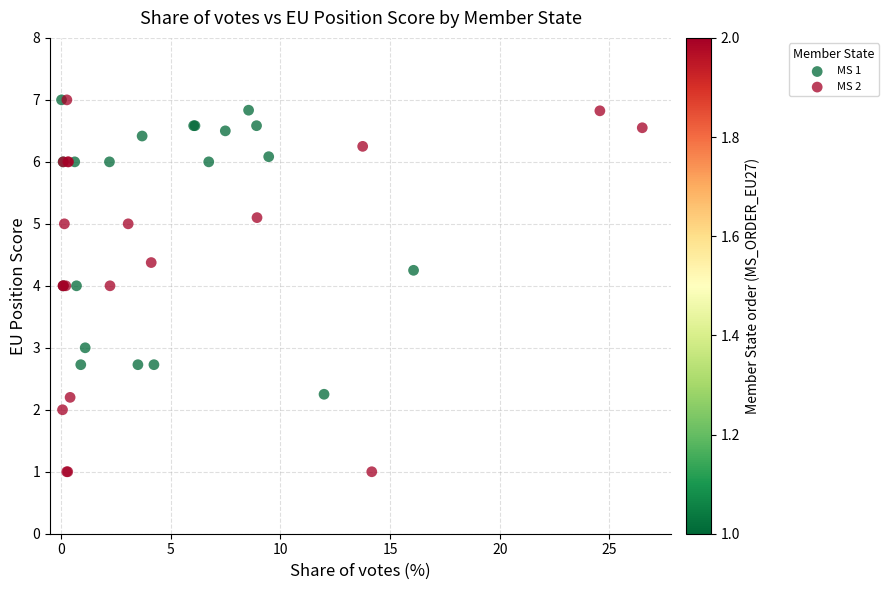

Which series has the widest spread of Y values?

MS 2